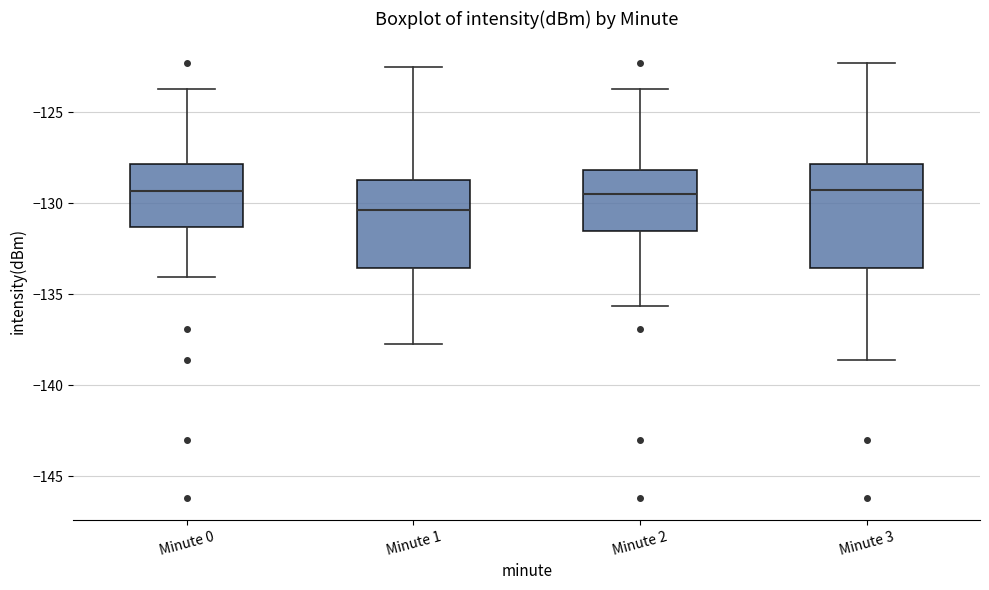

Reading left to right, transcribe this box plot: for each box, give where its median line is, the range the box spans, and where its two whiskers end, as read against the y-axis. The values are not printed on the chart, so give them approximately, as read against the axis.

Minute 0: median -129.5, box -131.5 to -128.0, whiskers -134.0 to -123.5
Minute 1: median -130.5, box -133.5 to -128.5, whiskers -137.5 to -122.5
Minute 2: median -129.5, box -131.5 to -128.0, whiskers -135.5 to -123.5
Minute 3: median -129.0, box -133.5 to -128.0, whiskers -138.5 to -122.5